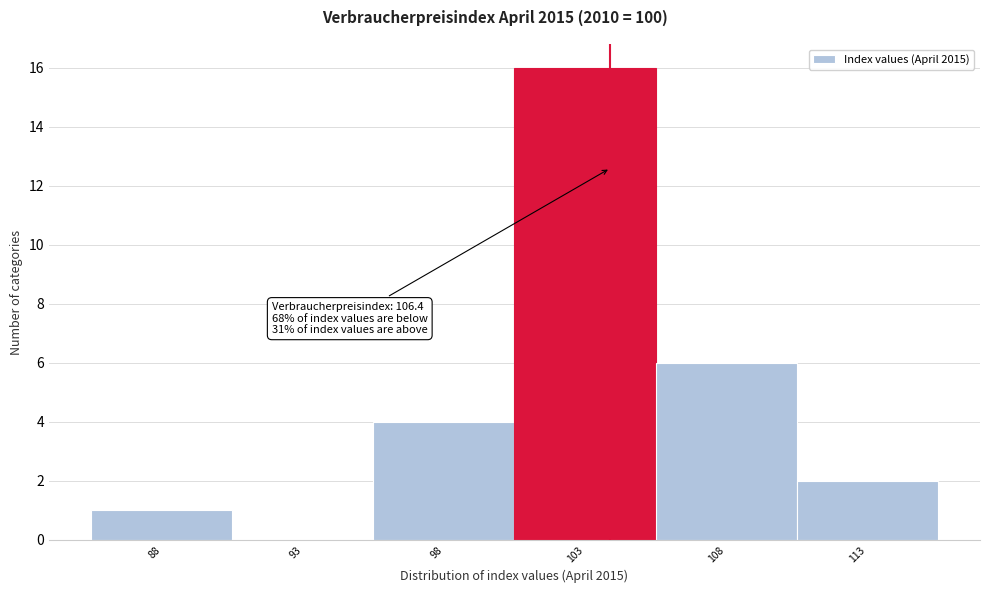

Reading right to left, list all the values displayed in this chart.

113=2	108=6	103=16	98=4	93=0	88=1